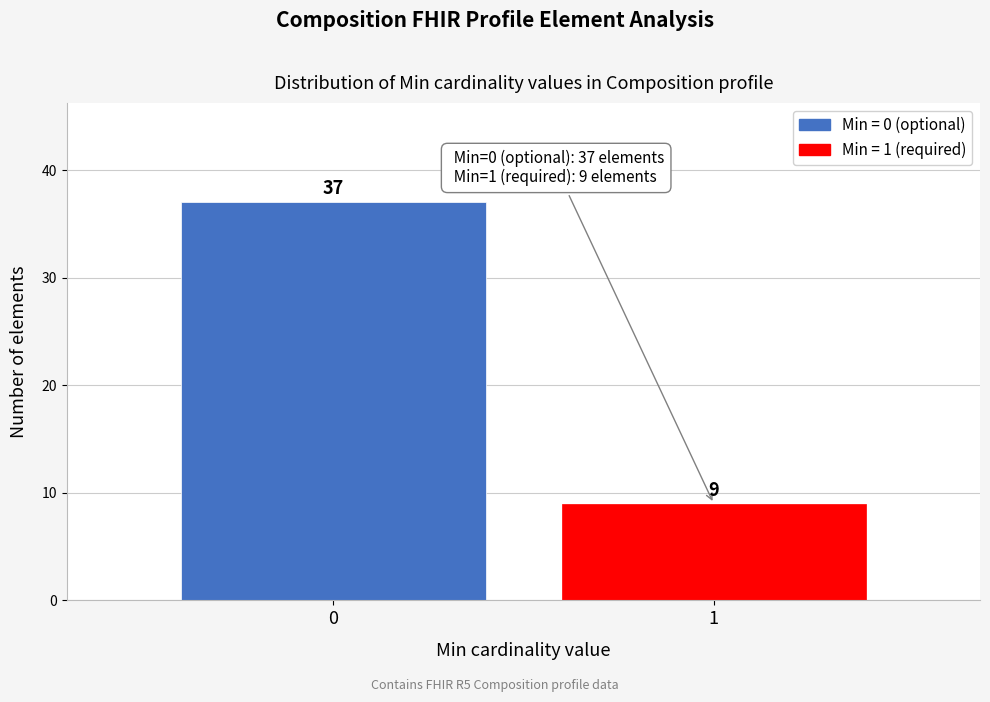

Reading right to left, what are all the values shown in this chart?

1=9	0=37